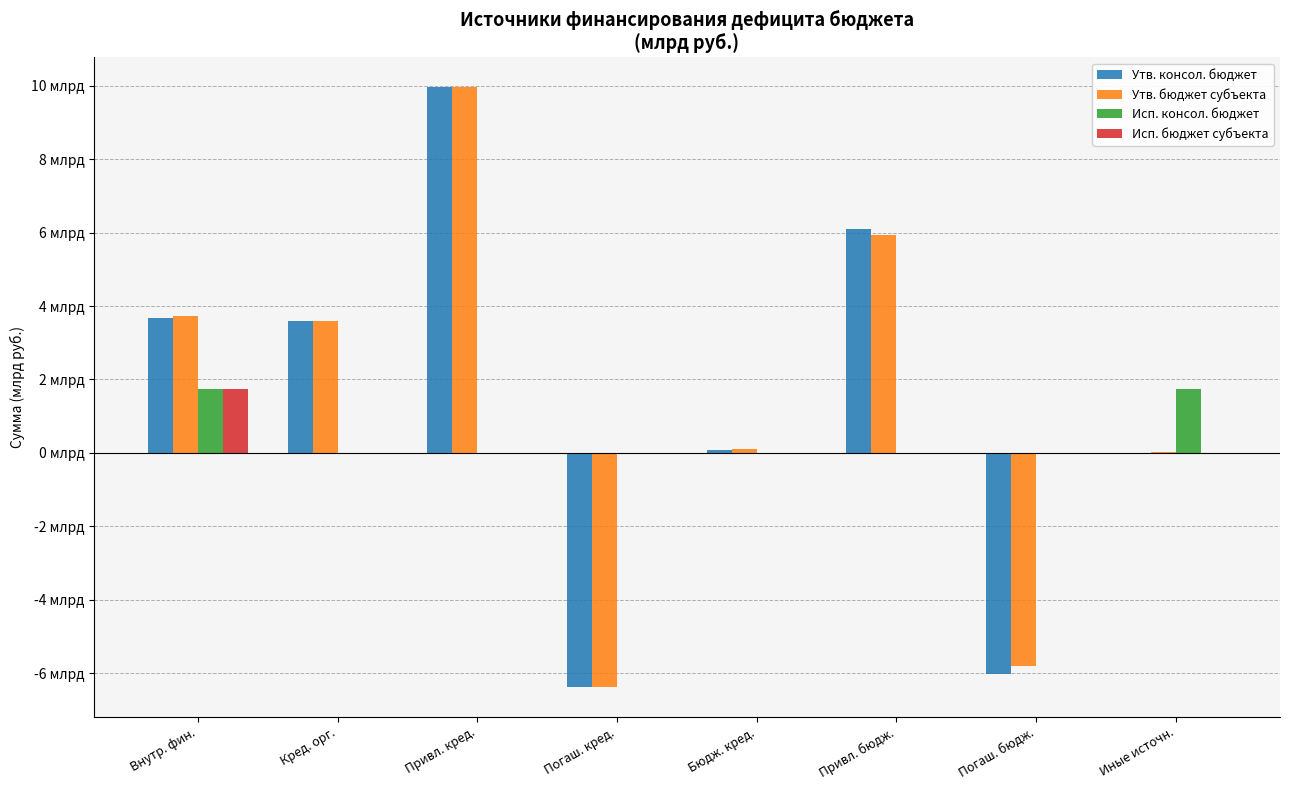

Does the chart contain stacked bars?

No